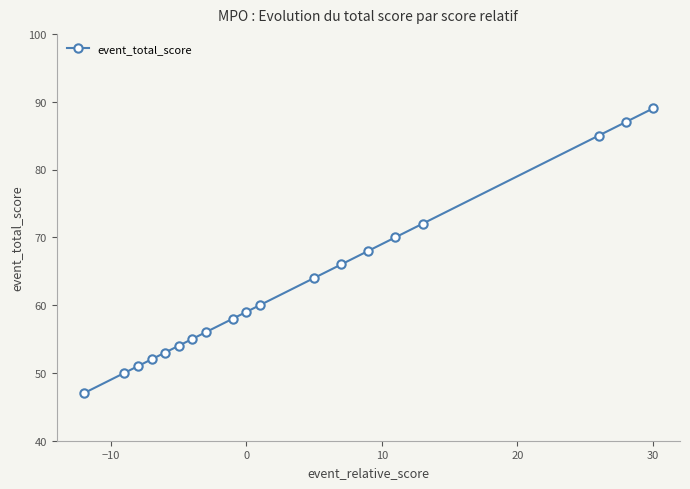

Reading left to right, extract all data points from this chart.

47	50	51	52	53	54	55	56	58	59	60	64	66	68	70	72	85	87	89